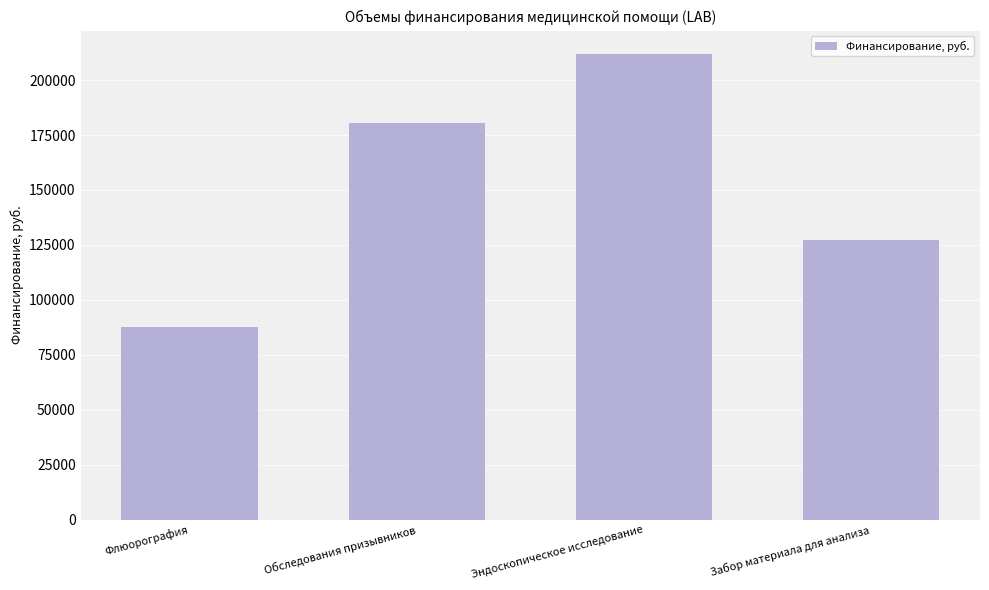

What is the approximate value at Обследования призывников?

180681